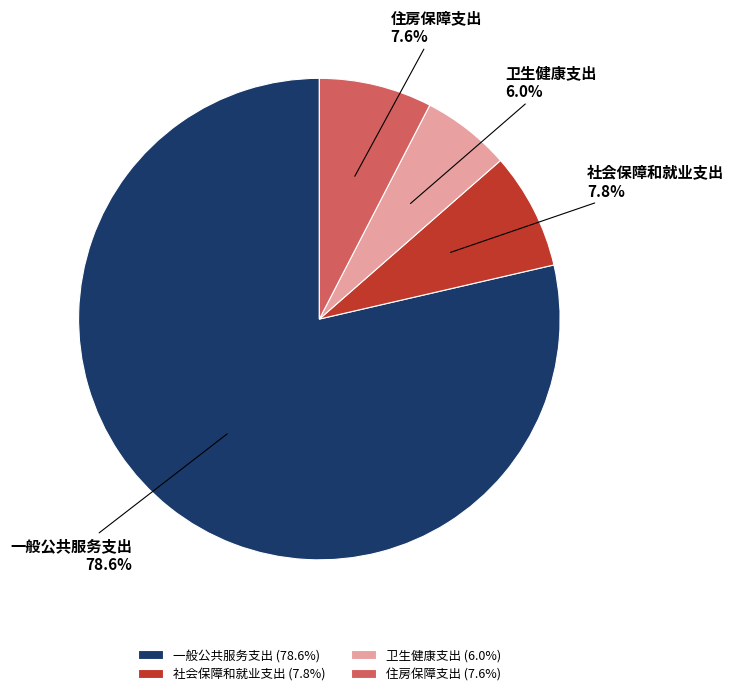

The 卫生健康支出 slice represents 6% of the pie. True or false?

True